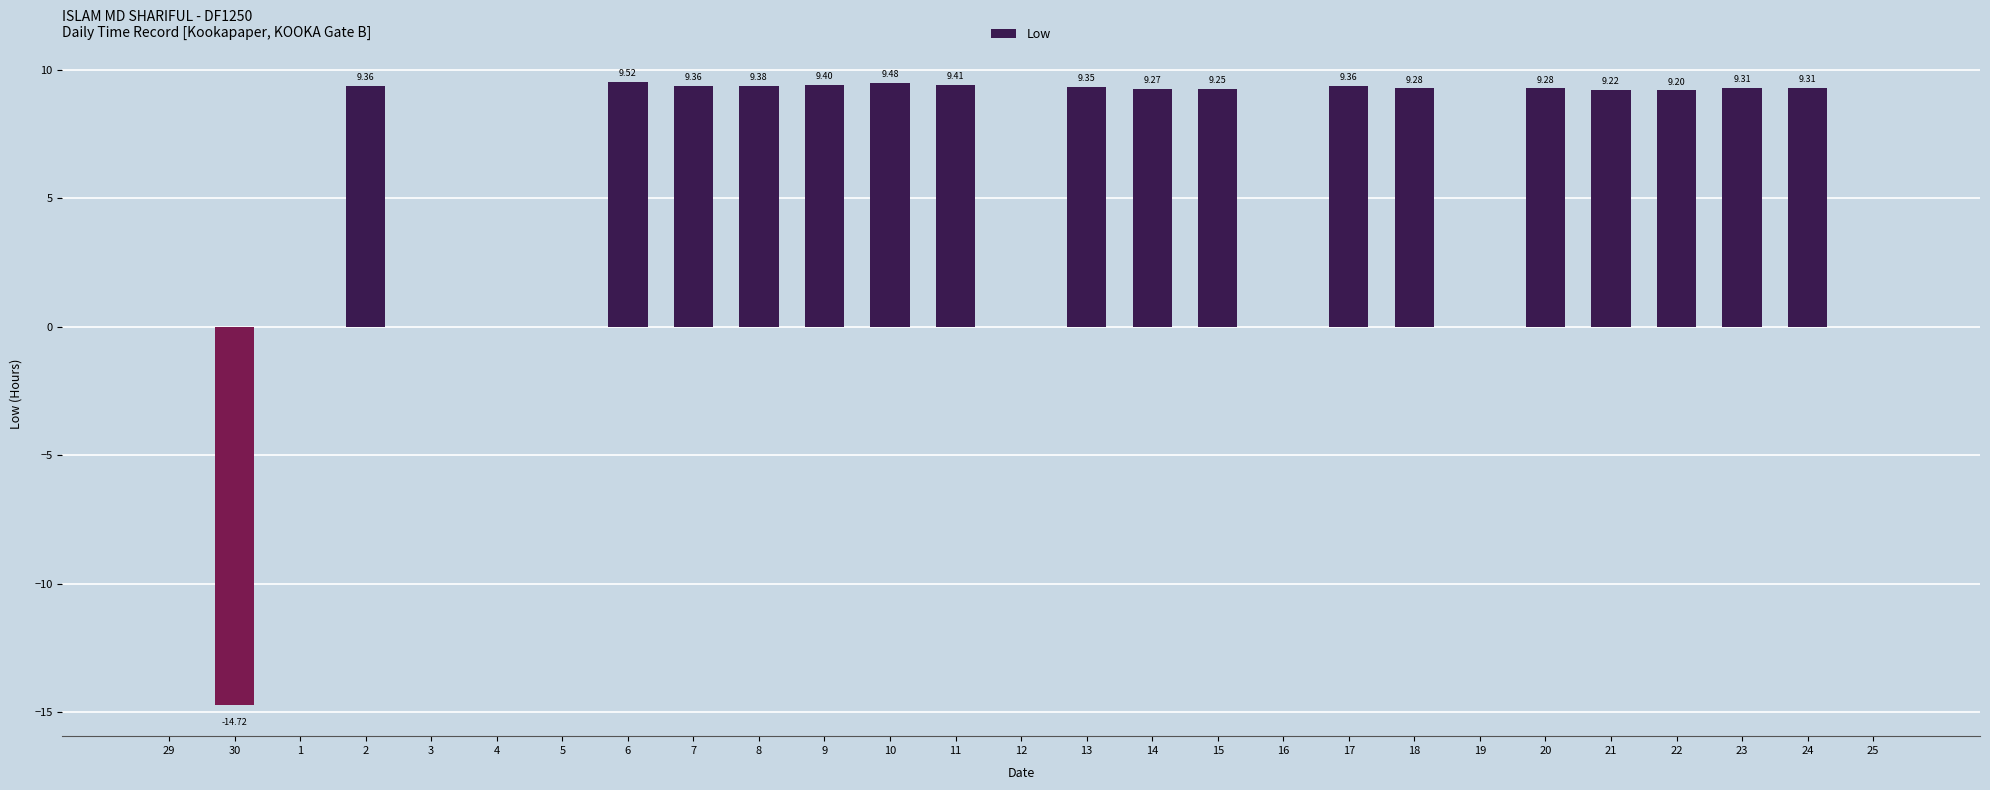

What is the change in value from 24 to 25?

-9.3